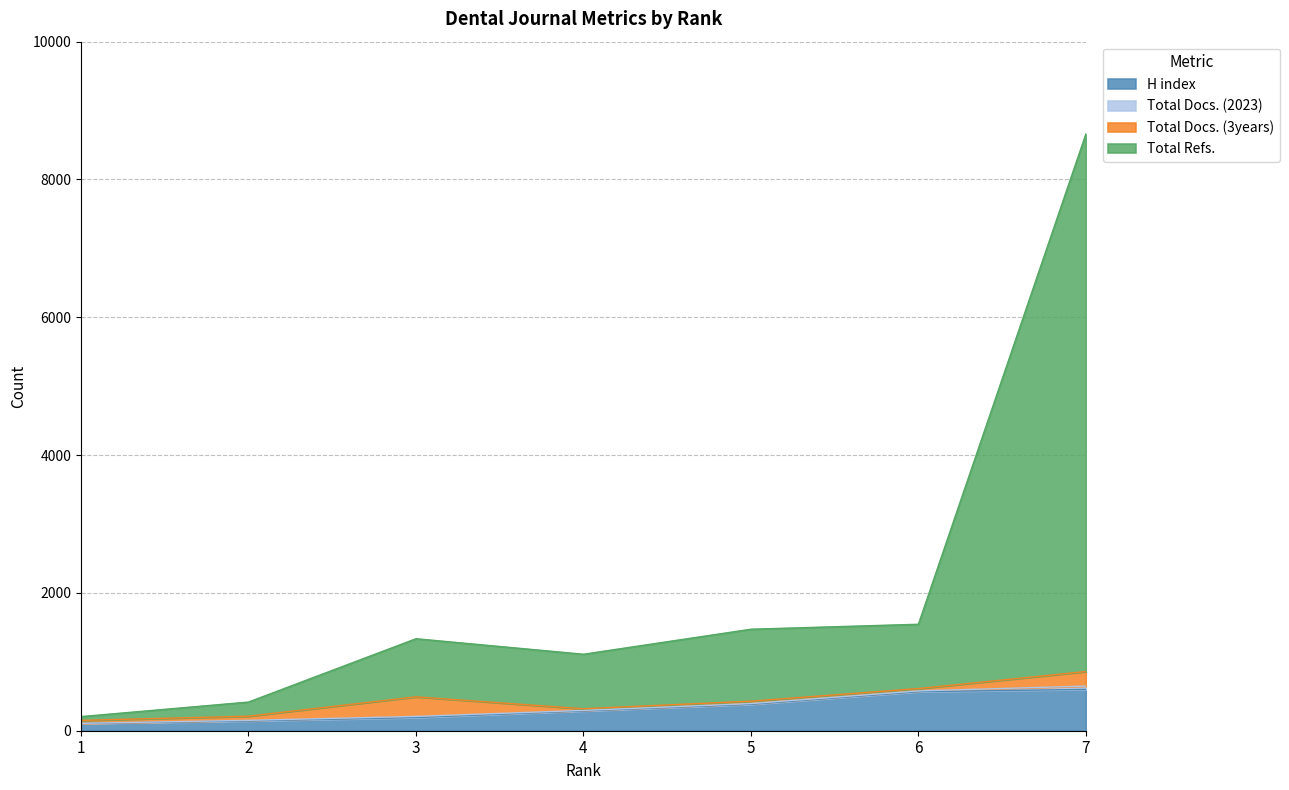

Is it true that Total Refs. equals 351 at 1?

False